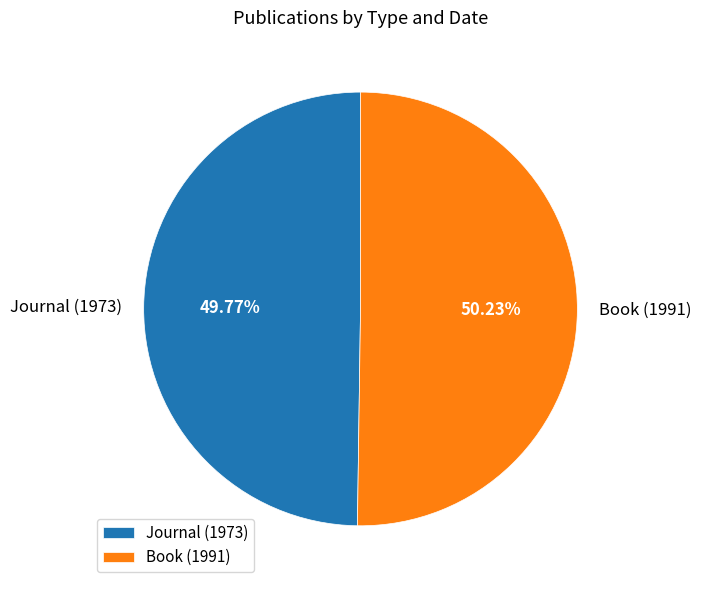

Approximately how many times larger is the value at Journal (1973) compared to Book (1991)?

1.0